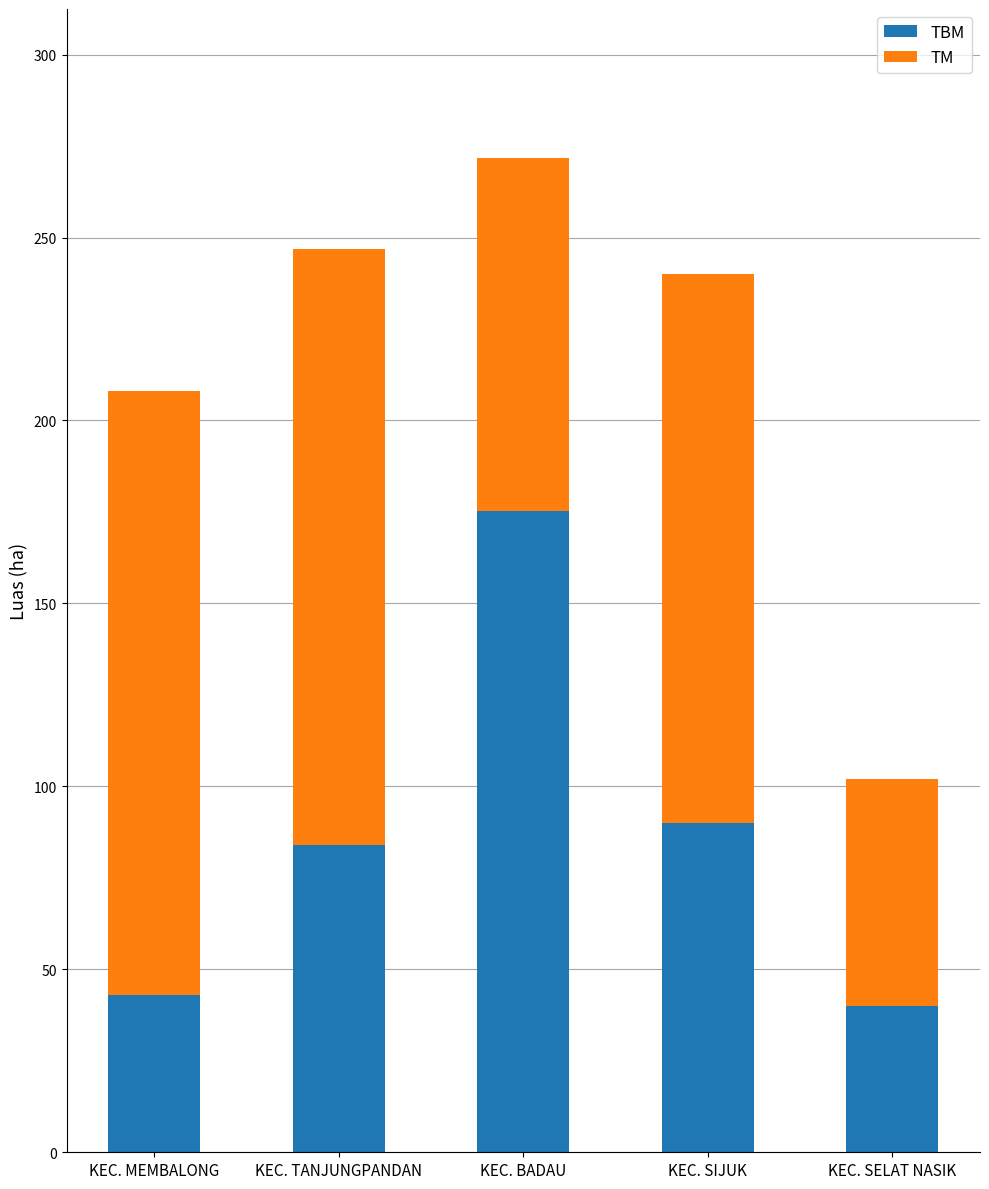

The value of TBM at KEC. MEMBALONG is 43.0. True or false?

True